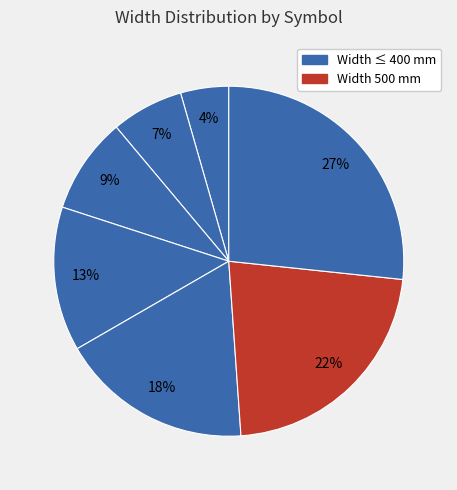

How many segments does this pie chart have?

7